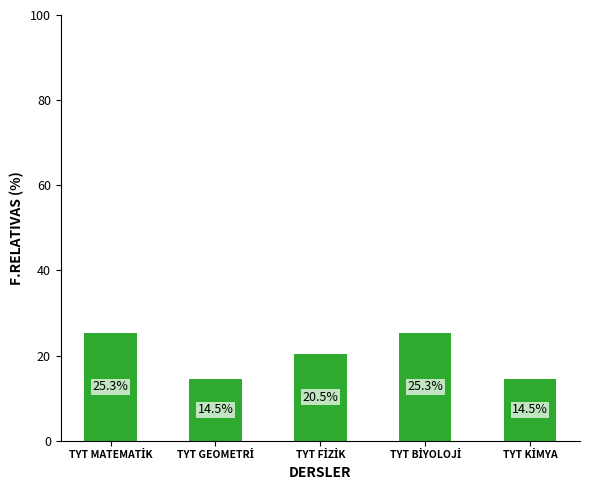

What is the difference between the second highest and minimum values?

10.8